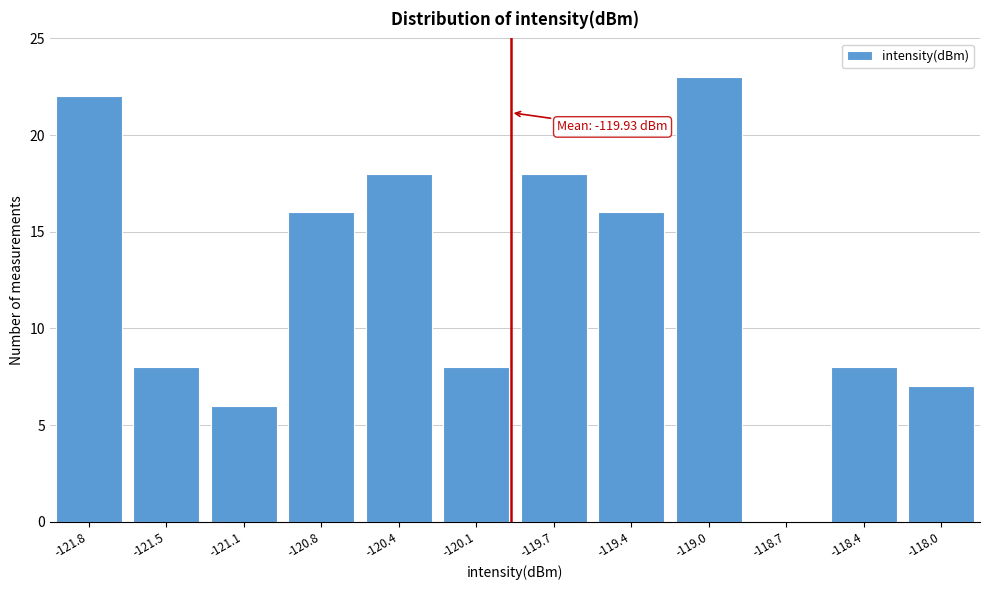

Reading right to left, what are all the values shown in this chart?

-118.0=7	-118.4=8	-118.7=0	-119.0=23	-119.4=16	-119.7=18	-120.1=8	-120.4=18	-120.8=16	-121.1=6	-121.5=8	-121.8=22